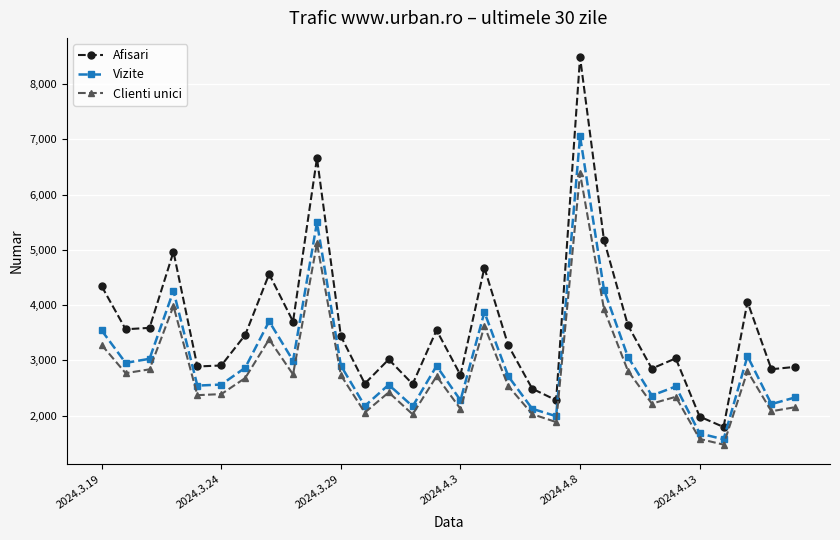

How many interior local valleys does the Vizite series have?

10